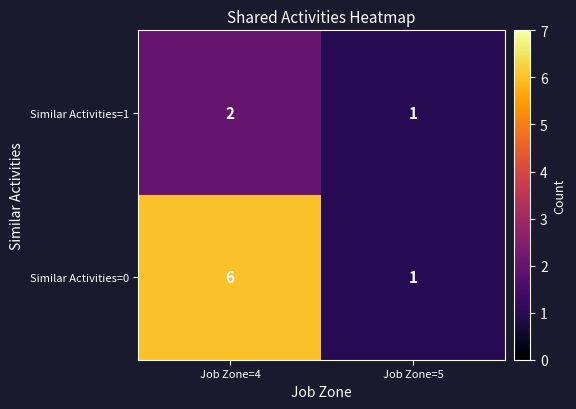

What is the sum of the Similar Activities=0 values at Job Zone=5 and Job Zone=4?

7